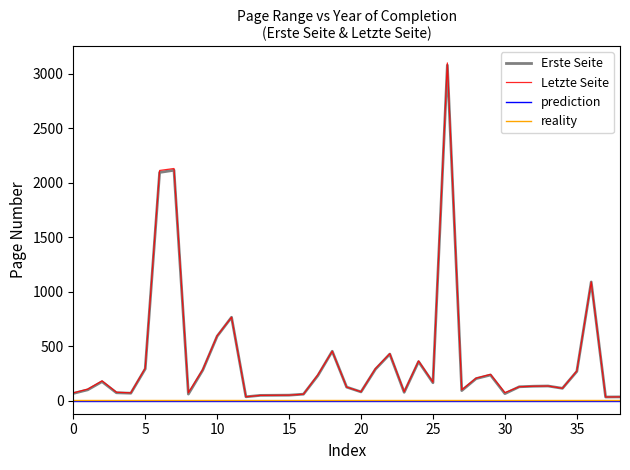

What is the highest value of the Letzte Seite series?

3098